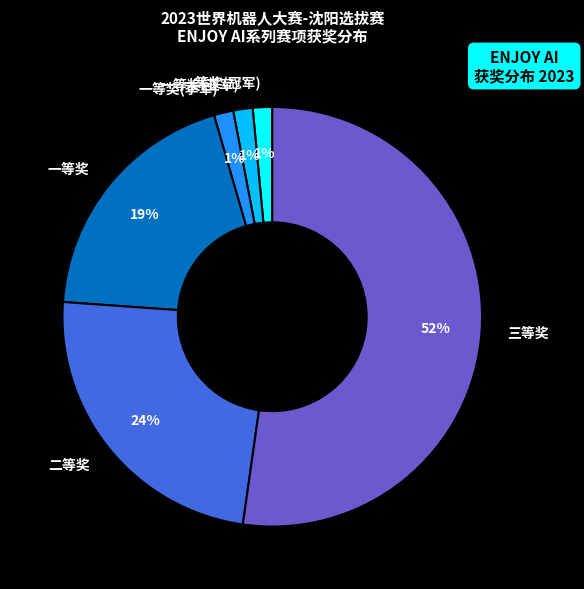

How many slices are in this pie chart?

6